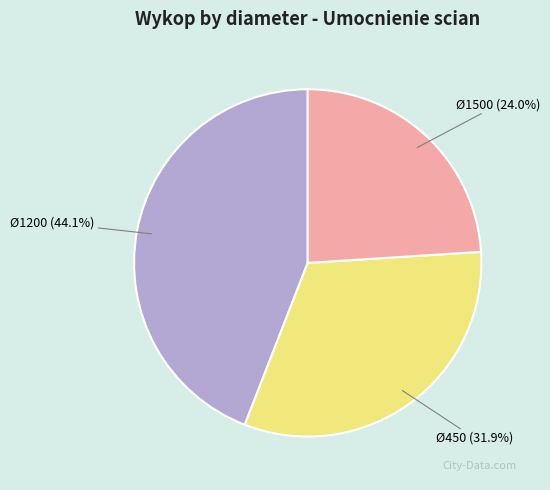

Is the sum of Ø450 and Ø1200 greater than half?

Yes